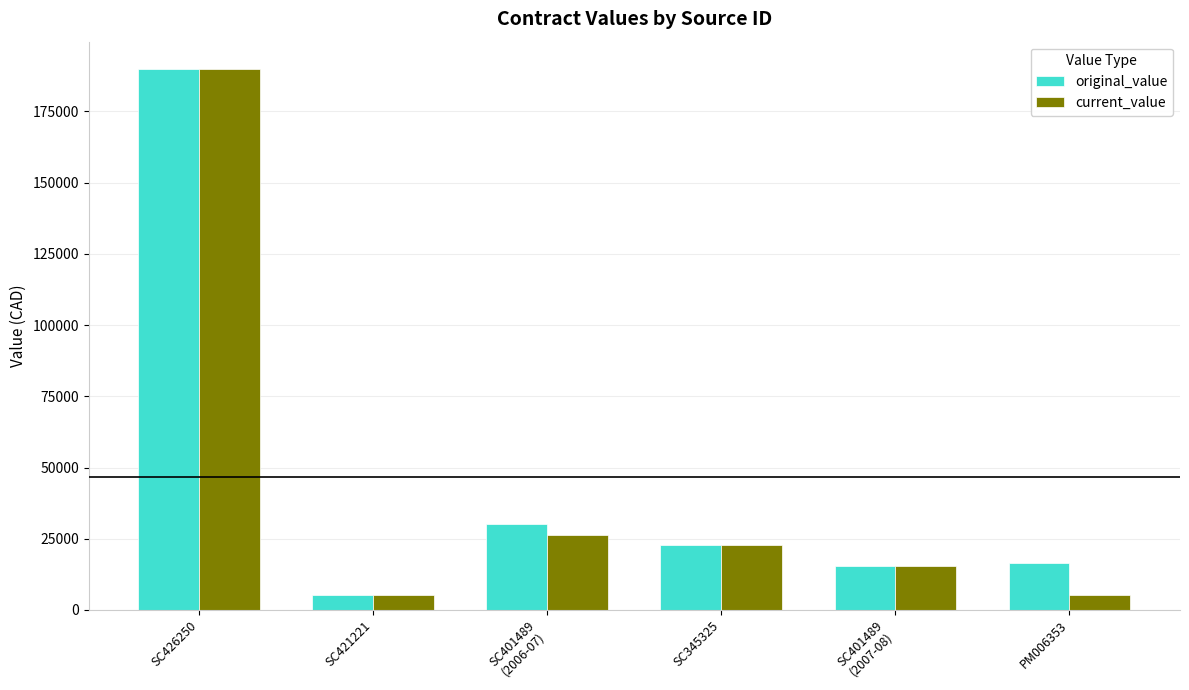

What is the highest value of the original_value series?

190000.0